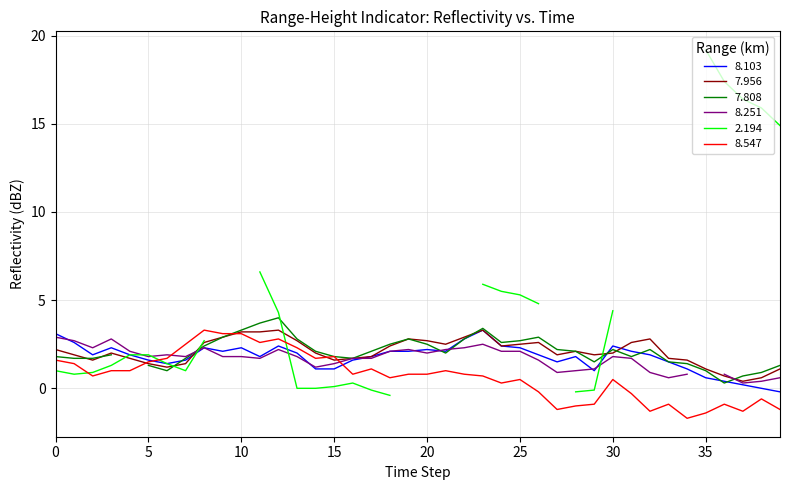

What is the highest value of the 7.956 series?

3.3